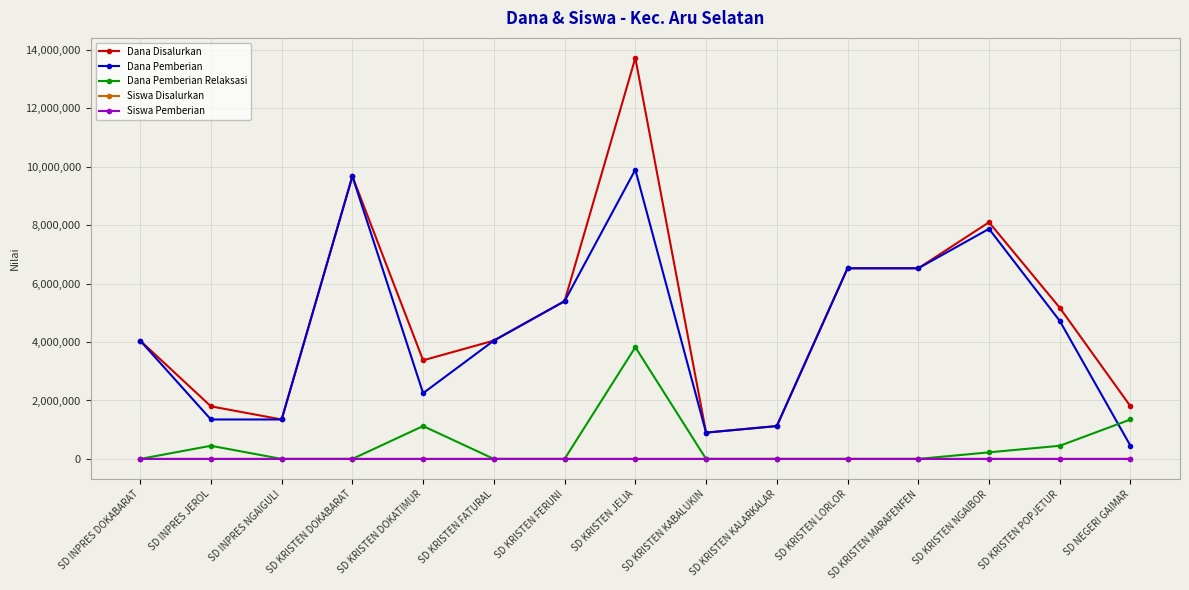

Which category has the highest value in the Dana Disalurkan series?

SD KRISTEN JELIA